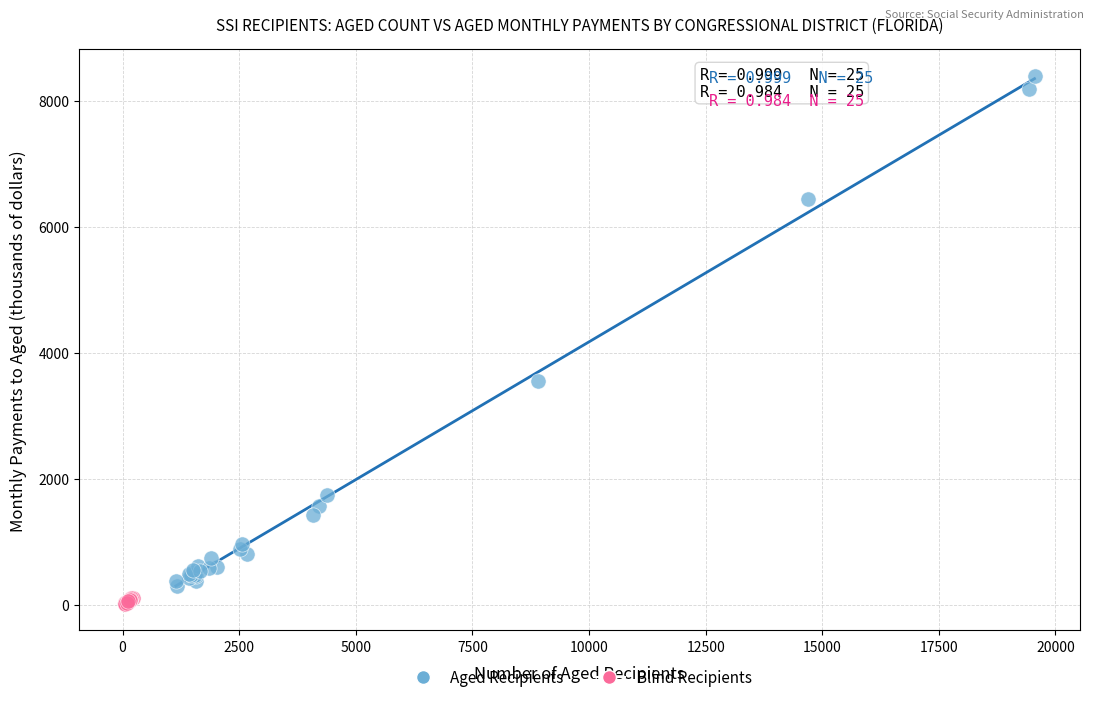

Which series has the widest spread of Y values?

Aged Recipients